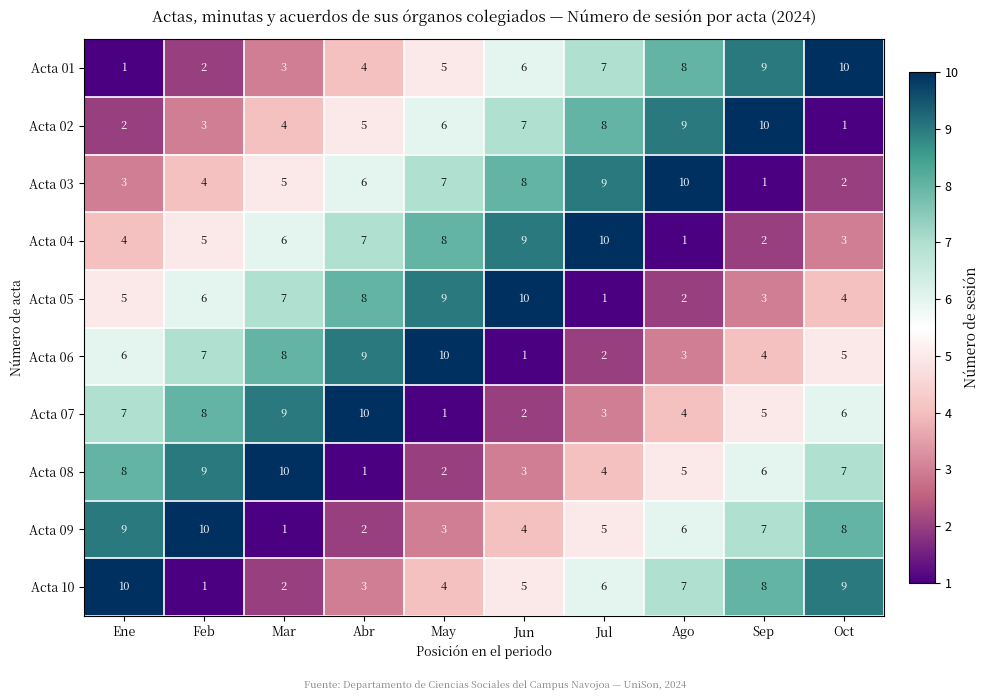

What is the average value of the Acta 03 series?

6